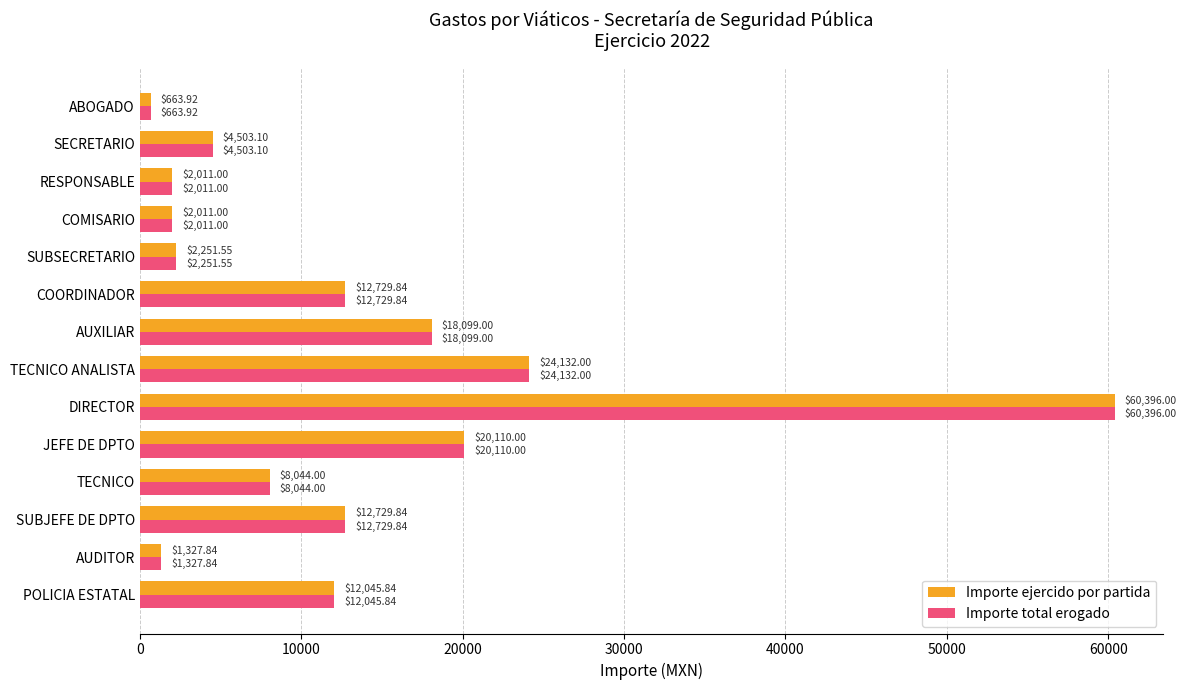

Where is Importe ejercido por partida nearest to the value 30529?

TECNICO ANALISTA